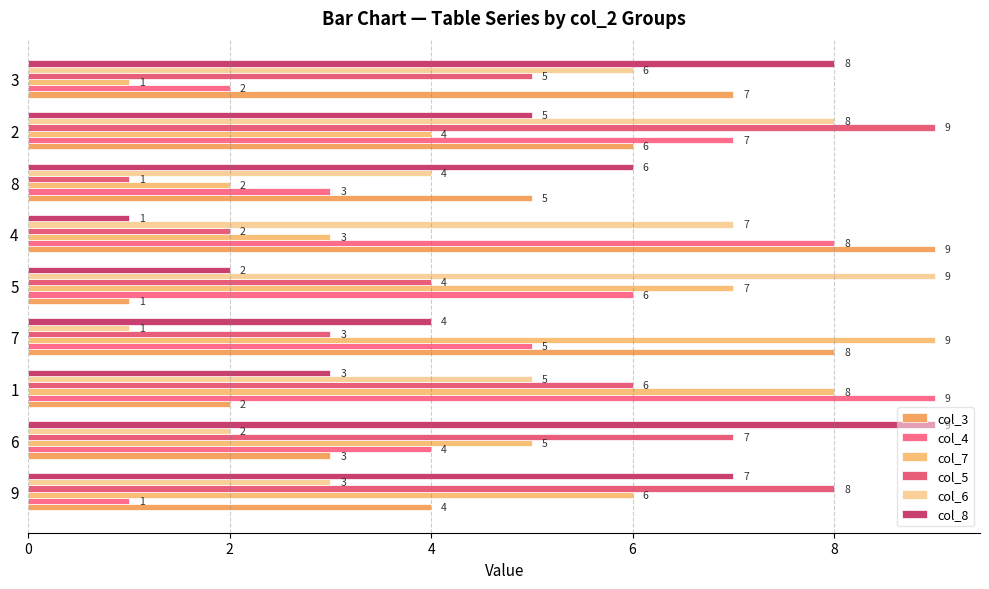

Reading right to left, what are all the values shown in this chart?

col_3: 7	6	5	9	1	8	2	3	4
col_4: 2	7	3	8	6	5	9	4	1
col_7: 1	4	2	3	7	9	8	5	6
col_5: 5	9	1	2	4	3	6	7	8
col_6: 6	8	4	7	9	1	5	2	3
col_8: 8	5	6	1	2	4	3	9	7